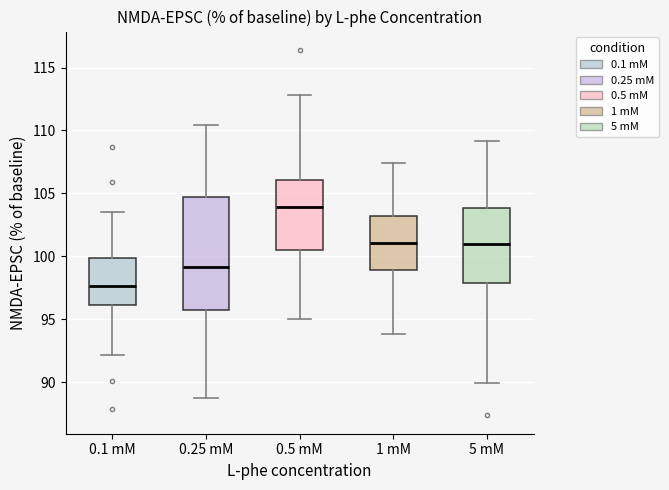

Reading left to right, transcribe this box plot: for each box, give where its median line is, the range the box spans, and where its two whiskers end, as read against the y-axis. The values are not printed on the chart, so give them approximately, as read against the axis.

0.1 mM: median 97.5, box 96.0 to 100.0, whiskers 92.0 to 103.5
0.25 mM: median 99.0, box 95.5 to 104.5, whiskers 89.0 to 110.5
0.5 mM: median 104.0, box 100.5 to 106.0, whiskers 95.0 to 113.0
1 mM: median 101.0, box 99.0 to 103.0, whiskers 94.0 to 107.5
5 mM: median 101.0, box 98.0 to 104.0, whiskers 90.0 to 109.0